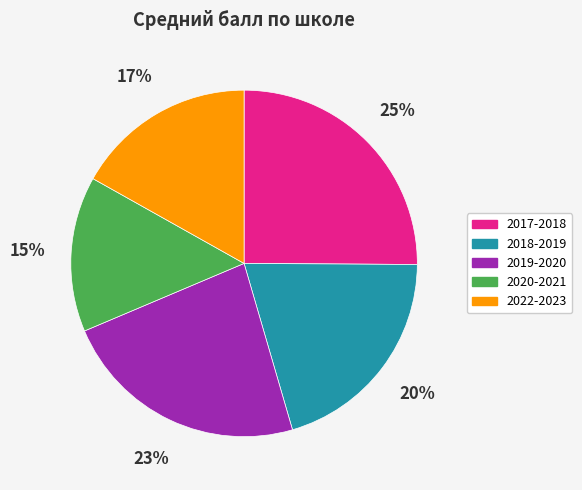

What percentage is the 2017-2018 slice, to the nearest percent?

25%